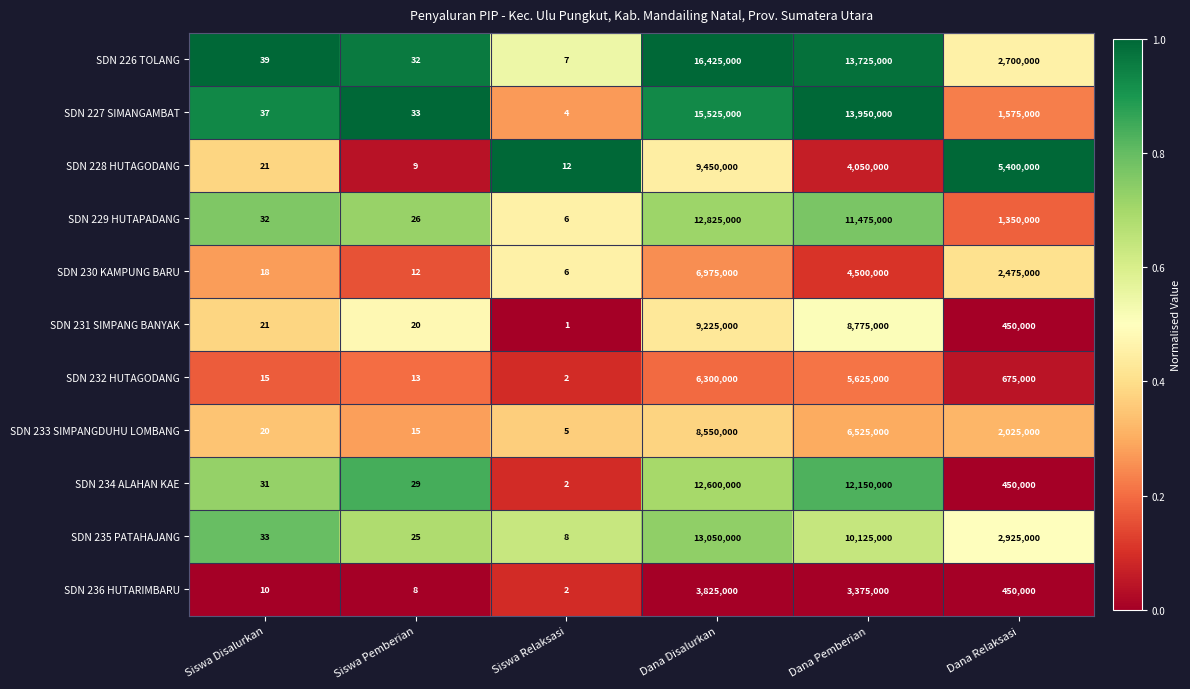

Is the value of SDN 231 SIMPANG BANYAK at Siswa Disalurkan greater than the value of SDN 227 SIMANGAMBAT at Siswa Pemberian?

No